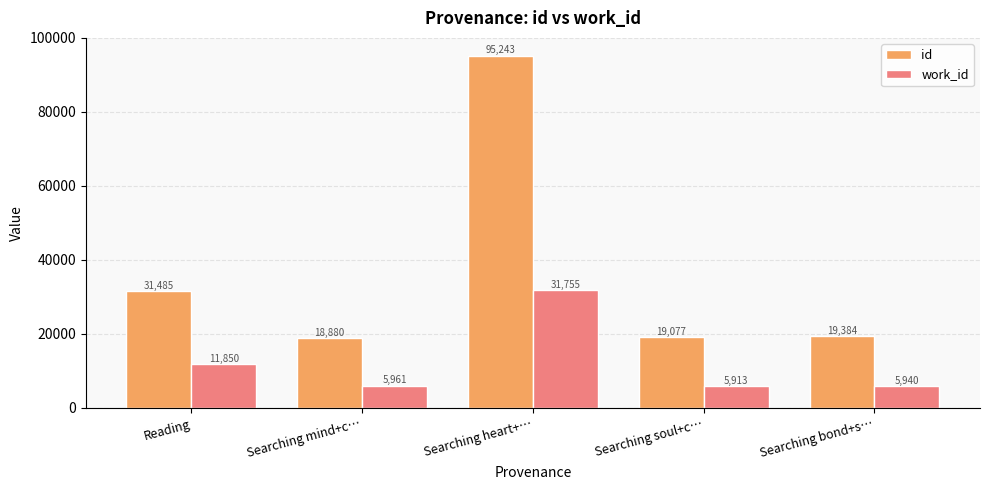

Is it true that work_id equals 21797 at Searching heart+…?

False